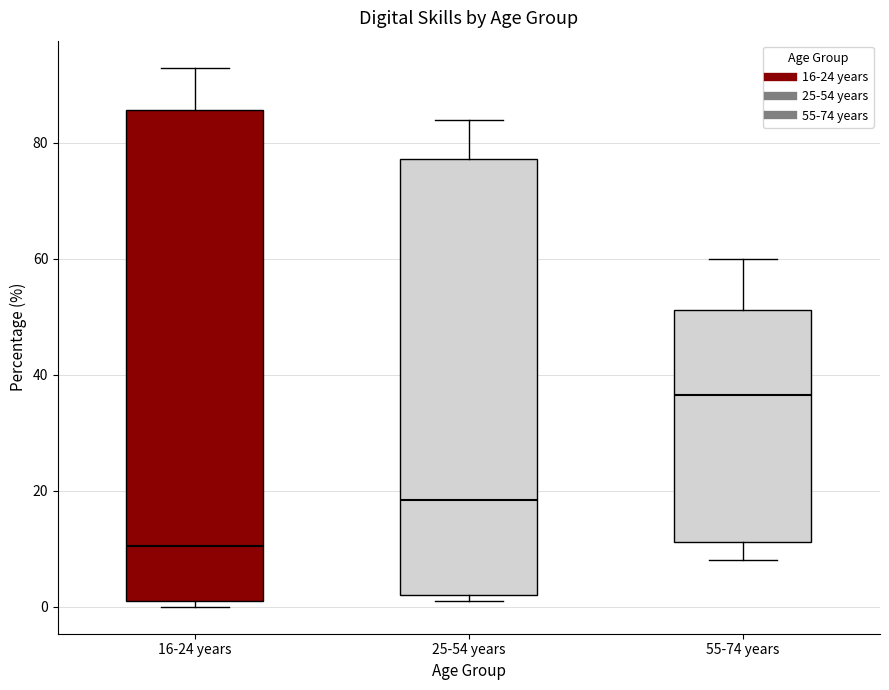

Comparing the boxes themselves (not the whiskers), which one is the tallest?

16-24 years